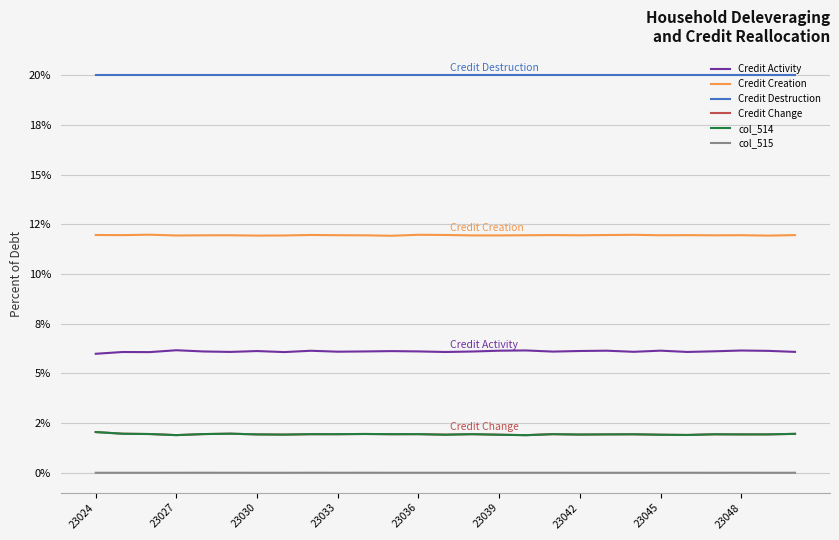

What are all the series names shown in the legend?

Credit Activity, Credit Creation, Credit Destruction, Credit Change, col_514, col_515